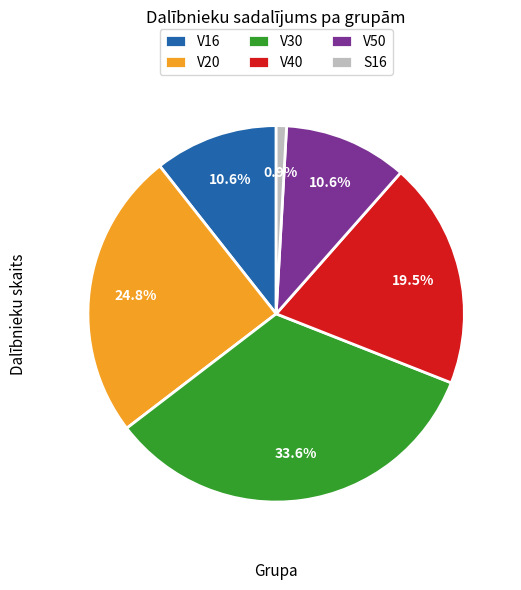

Does any single category account for the majority?

No